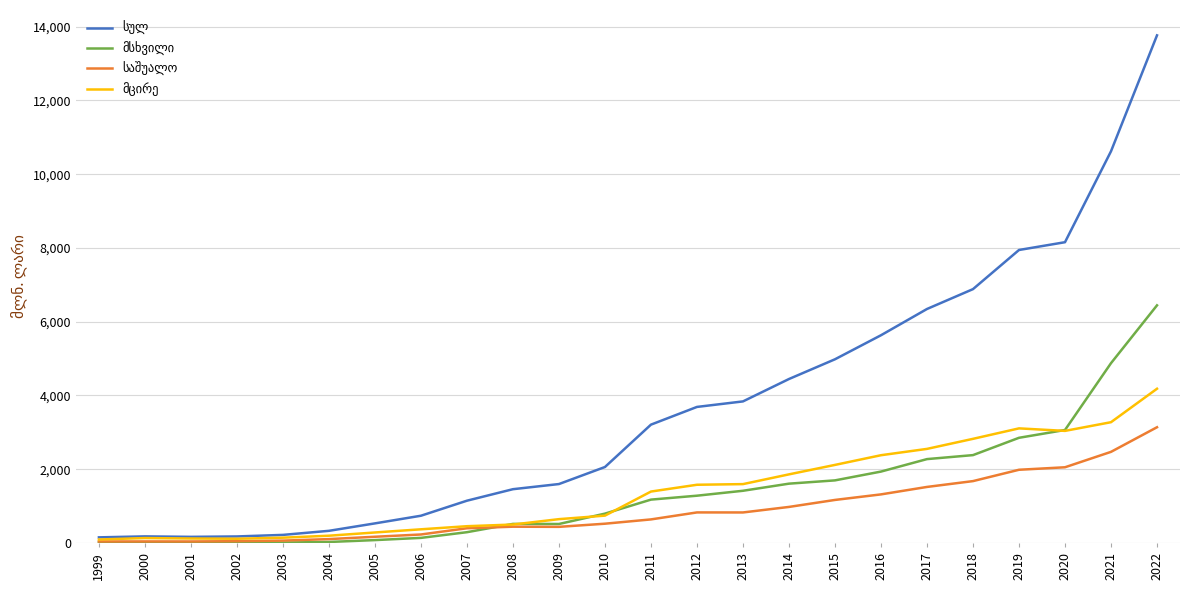

At which category does the chart reach its peak across all series?

2022